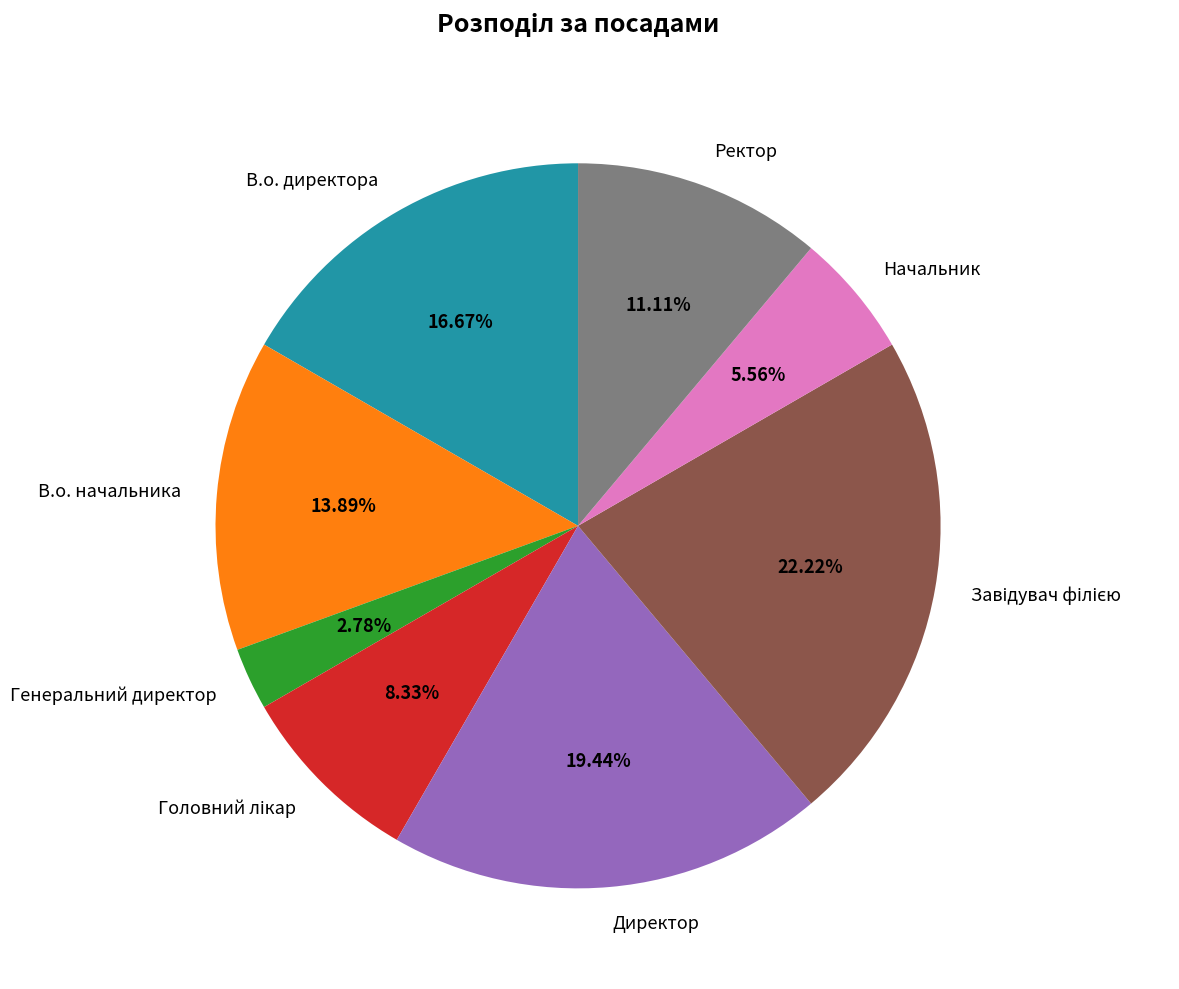

Do Директор and В.о. начальника together represent more than half of the pie?

No